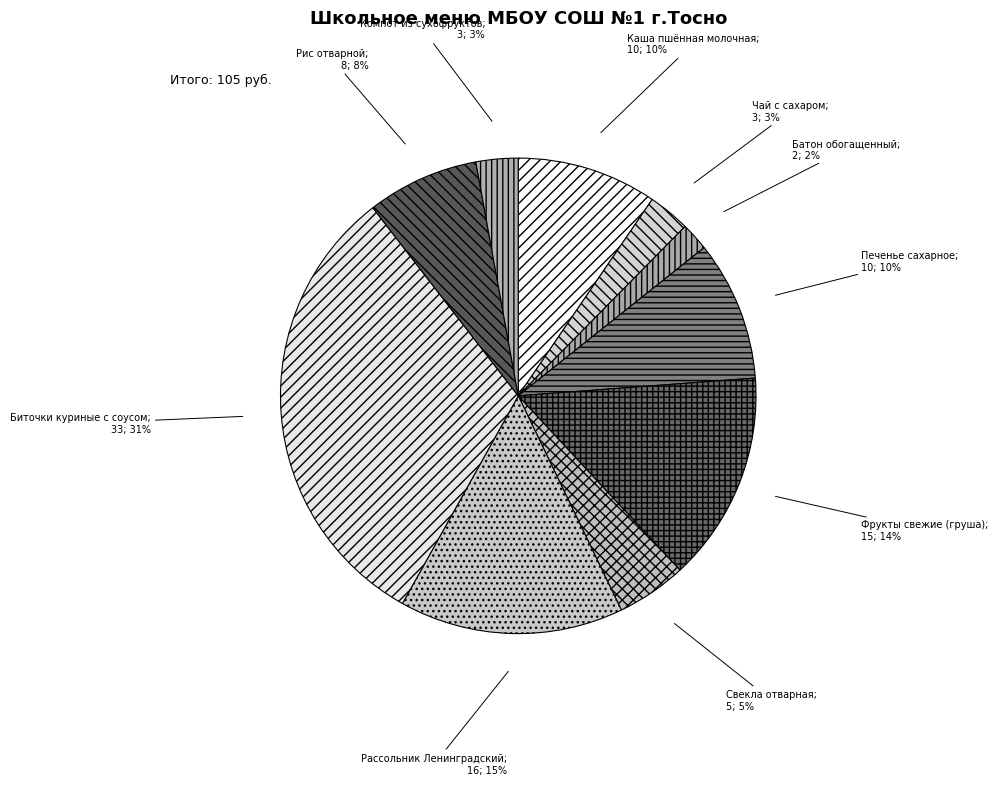

How many segments does this pie chart have?

10